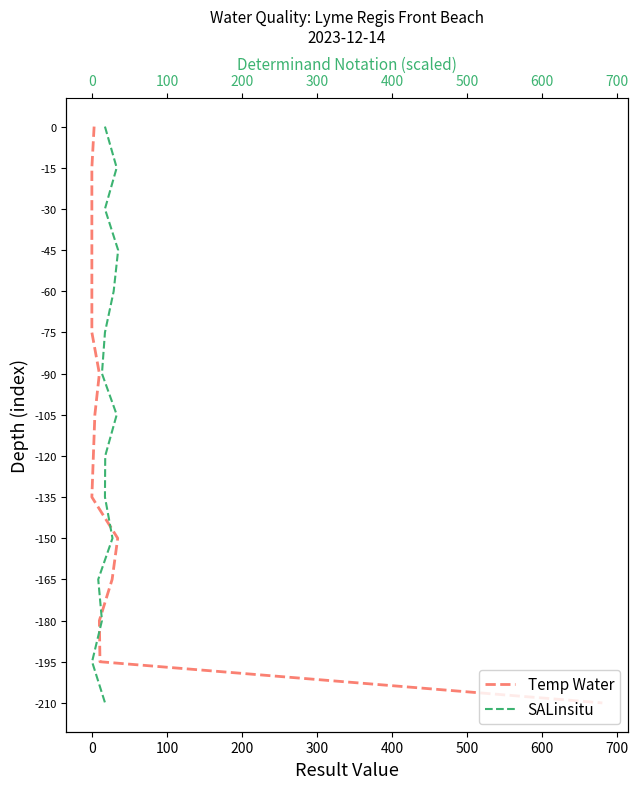

Between 200 and 600, which series saw the biggest shift?

Temp Water